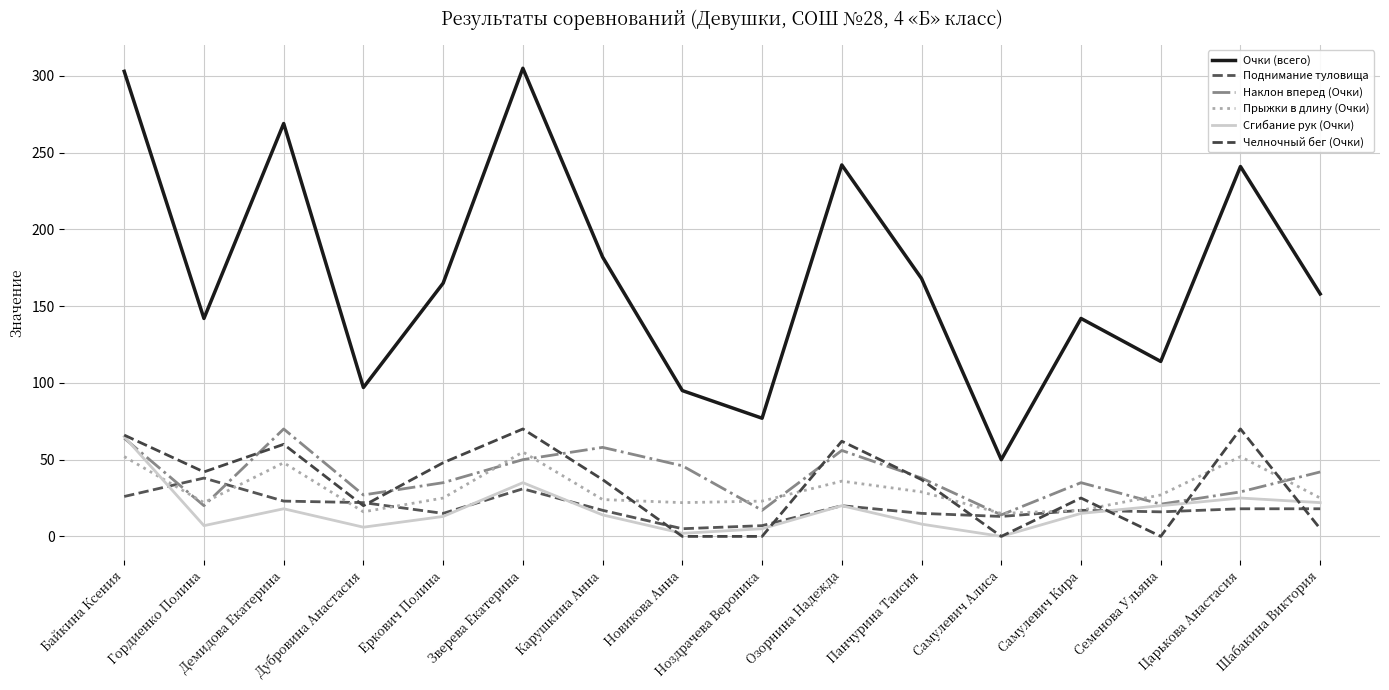

What is the difference between the Наклон вперед (Очки) values at Еркович Полина and Озорнина Надежда?

21